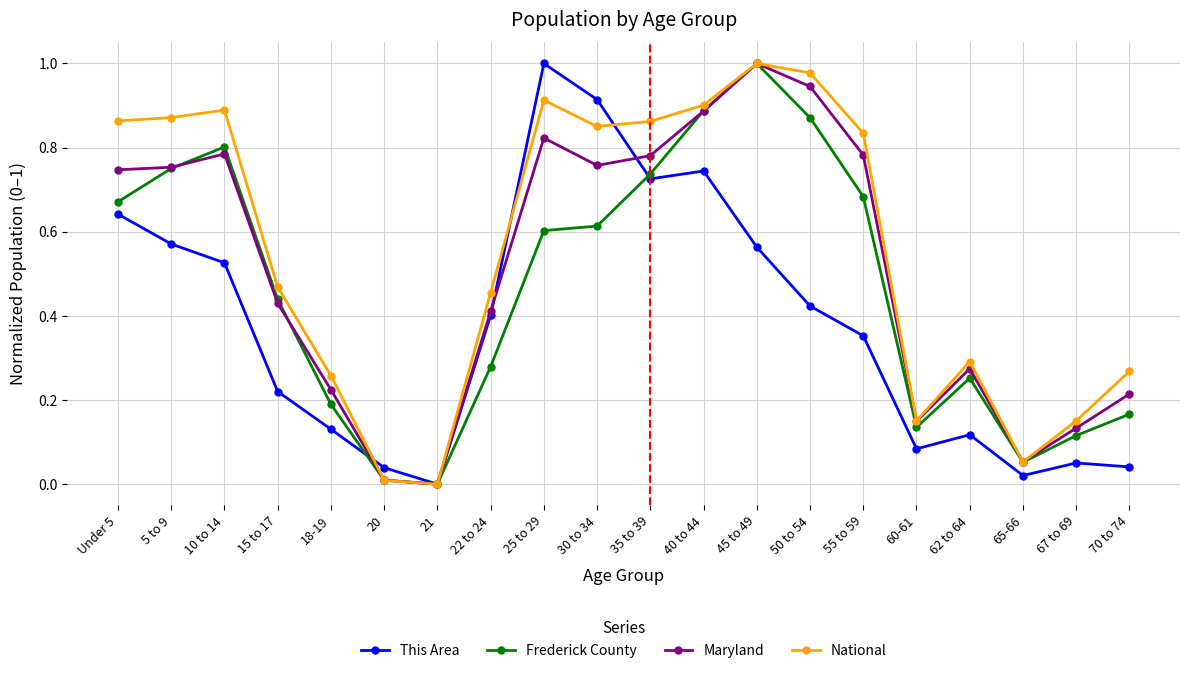

List the series in order of their overall mean, lowest first.

This Area, Frederick County, Maryland, National